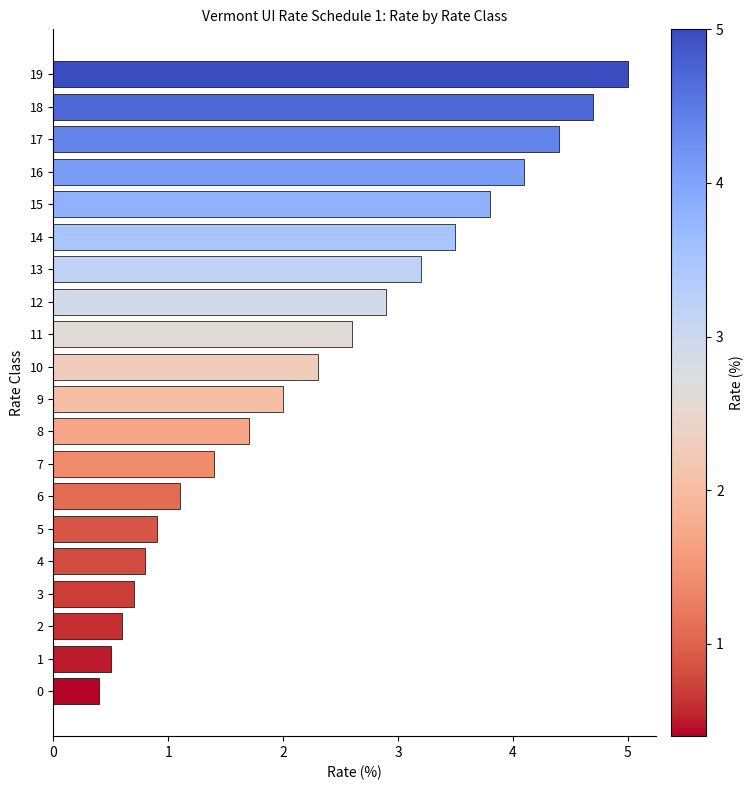

Reading bottom to top, transcribe all the data shown in this chart.

0.4	0.5	0.6	0.7	0.8	0.9	1.1	1.4	1.7	2.0	2.3	2.6	2.9	3.2	3.5	3.8	4.1	4.4	4.7	5.0